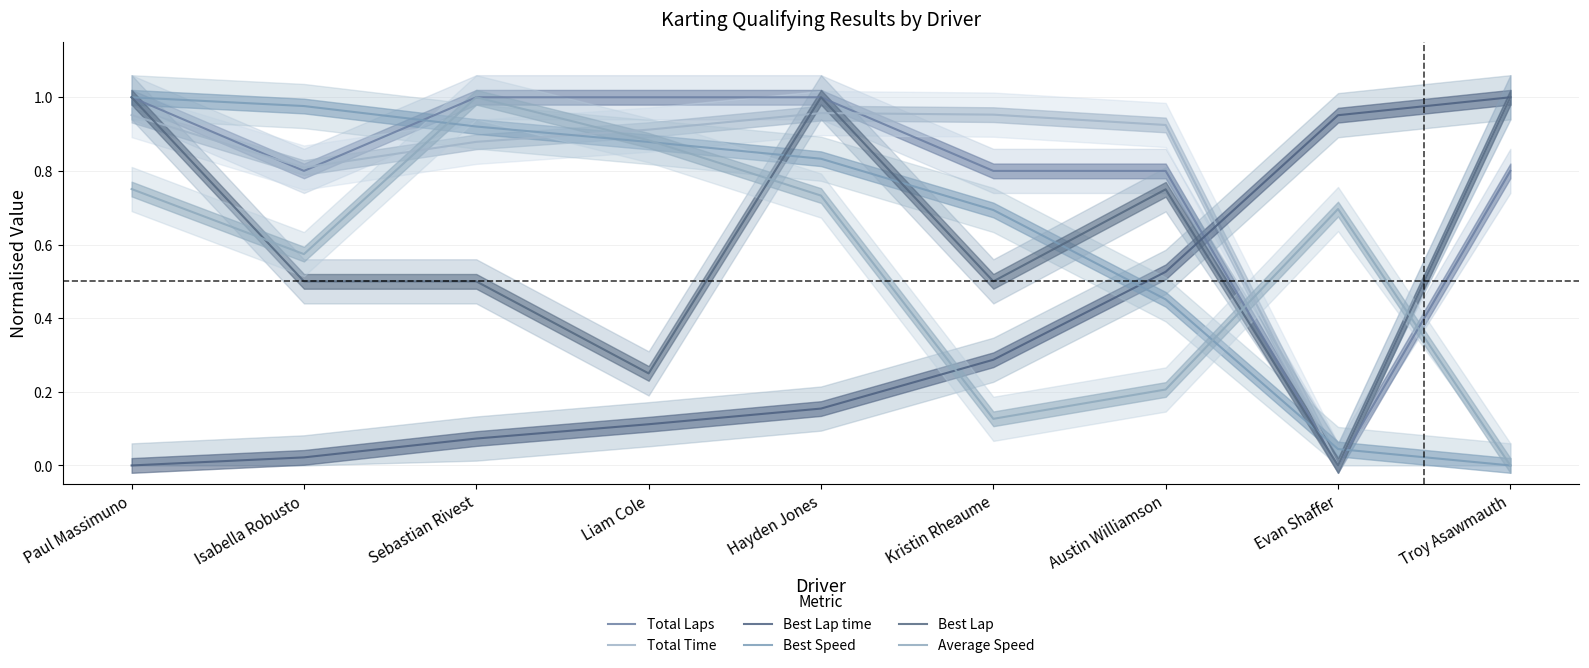

What is the maximum value for Average Speed?

1.0